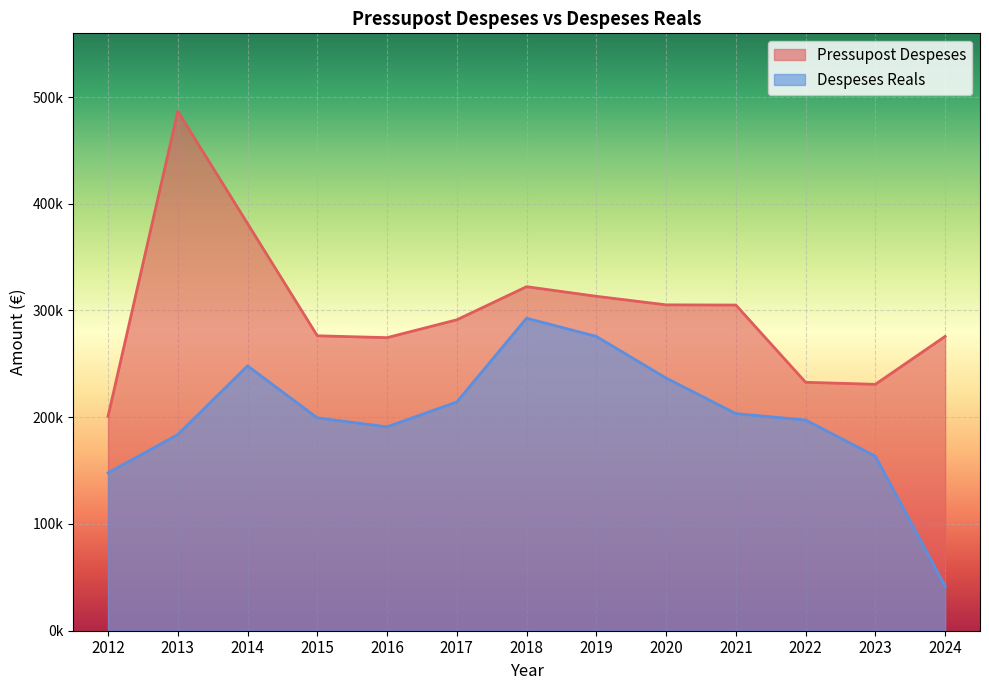

Reading right to left, list all the values displayed in this chart.

Pressupost Despeses: 2024=275744.0	2023=230844.0	2022=232743.0	2021=305114.0	2020=305297.0	2019=313298.0	2018=322308.0	2017=291285.0	2016=274568.0	2015=276299.0	2014=381465.0	2013=486657.0	2012=200885.0
Despeses Reals: 2024=41721.4	2023=163488.8	2022=197375.2	2021=203394.0	2020=236715.8	2019=275695.8	2018=292786.2	2017=214288.5	2016=190978.8	2015=199396.9	2014=248146.6	2013=183717.5	2012=147890.3